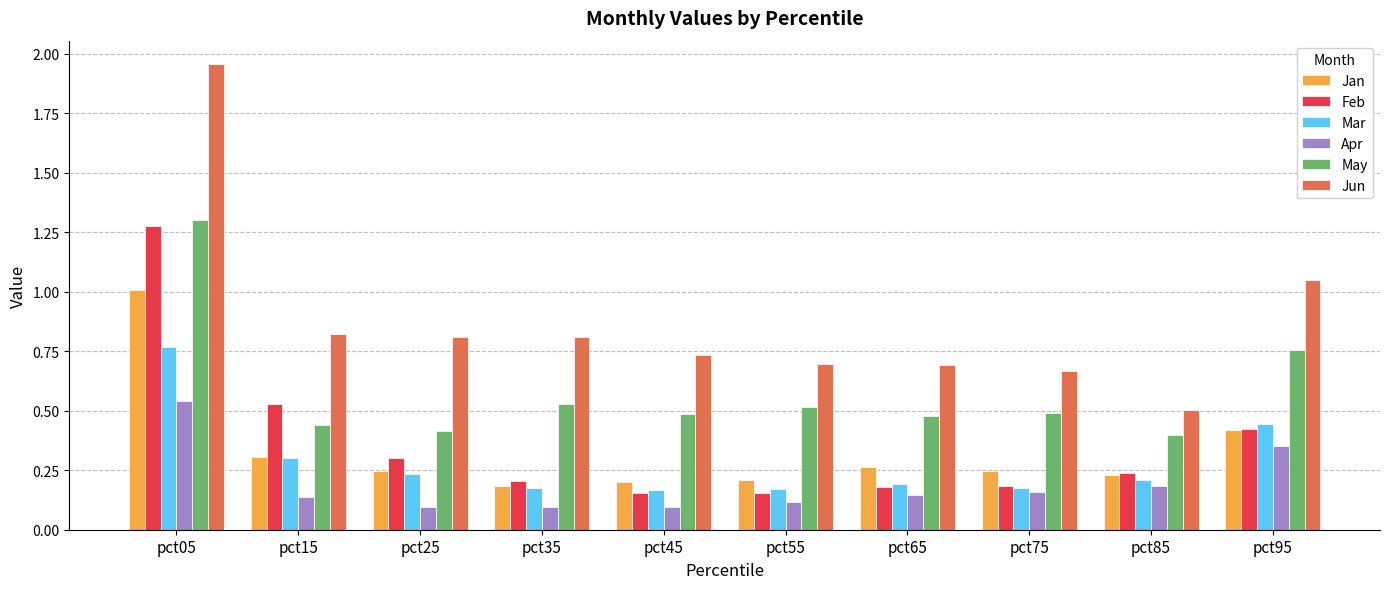

What is the total value across all series at pct55?

1.9